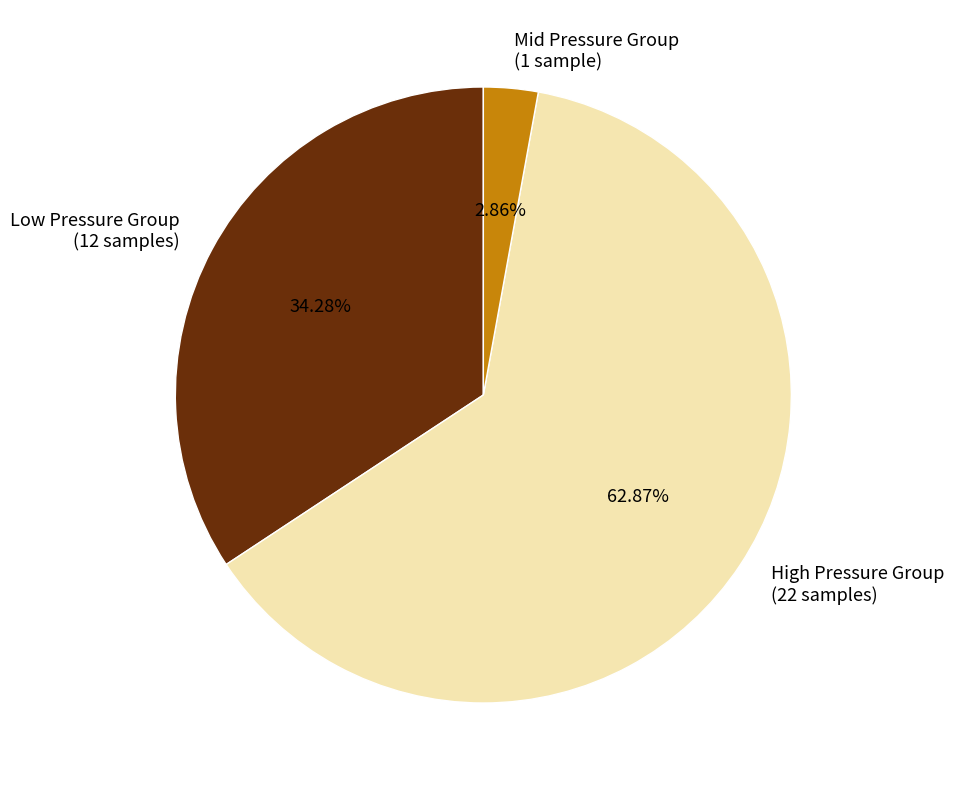

Which category has the biggest portion of the pie?

High Pressure Group